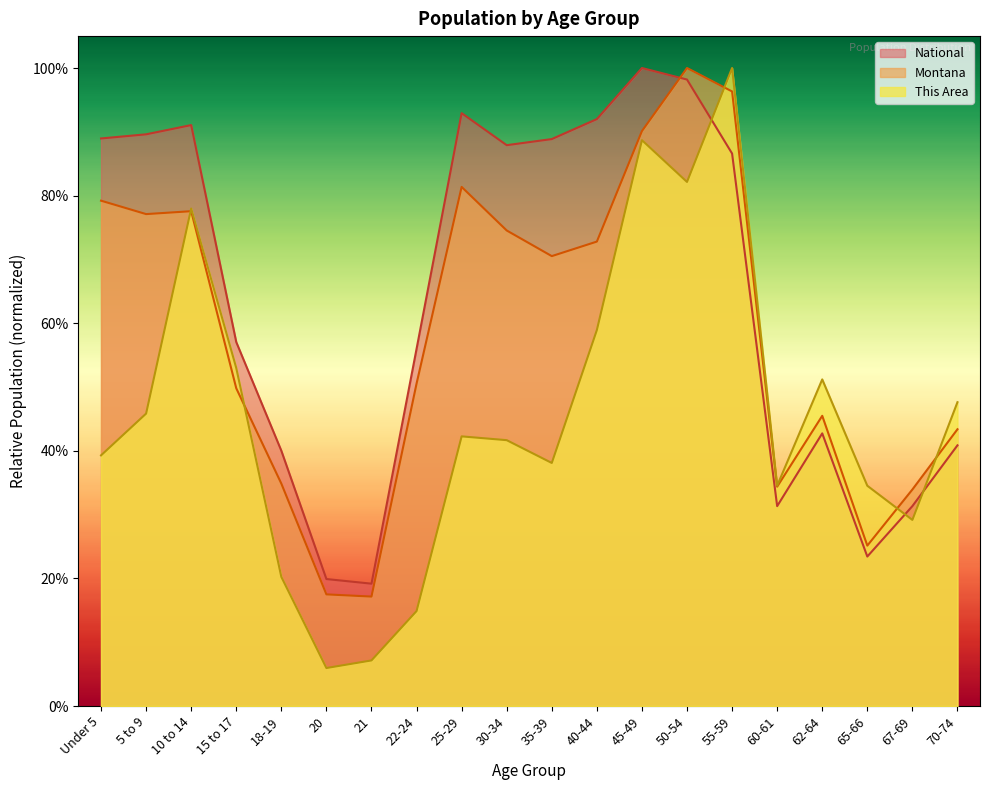

What is the value of the National point at the 14th from the left?

98.2